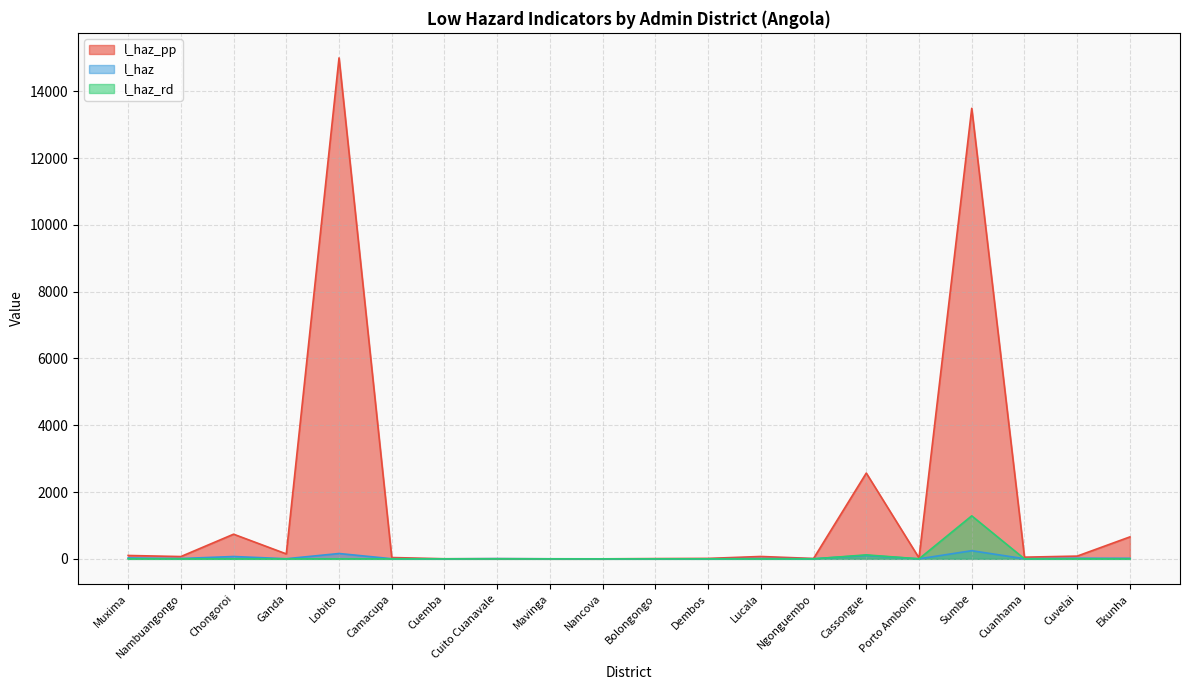

Which category has the lowest value in the l_haz series?

Cuemba